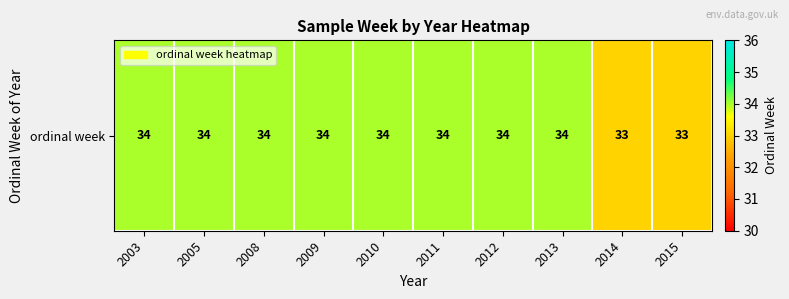

What is the greatest value displayed?

34